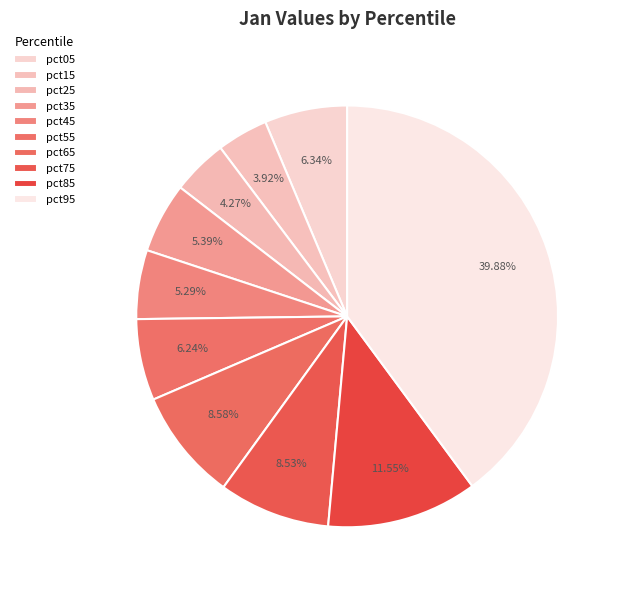

To the nearest percent, what portion does pct35 represent?

5%